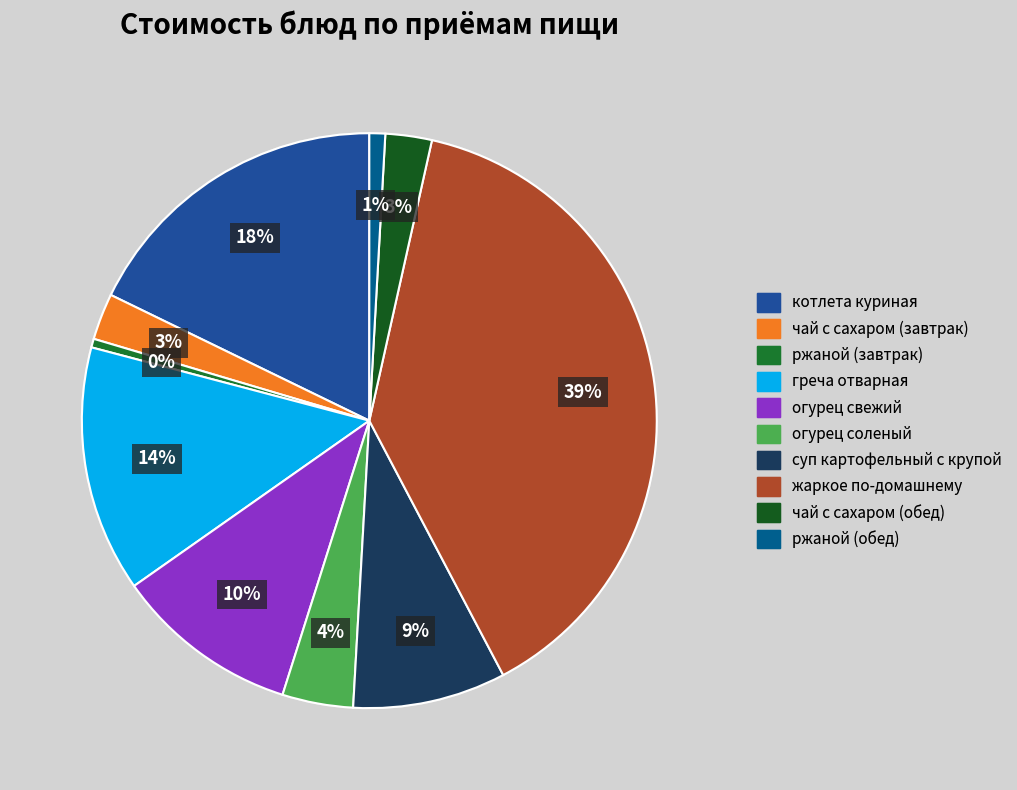

To the nearest percent, what is the average slice percentage?

10%